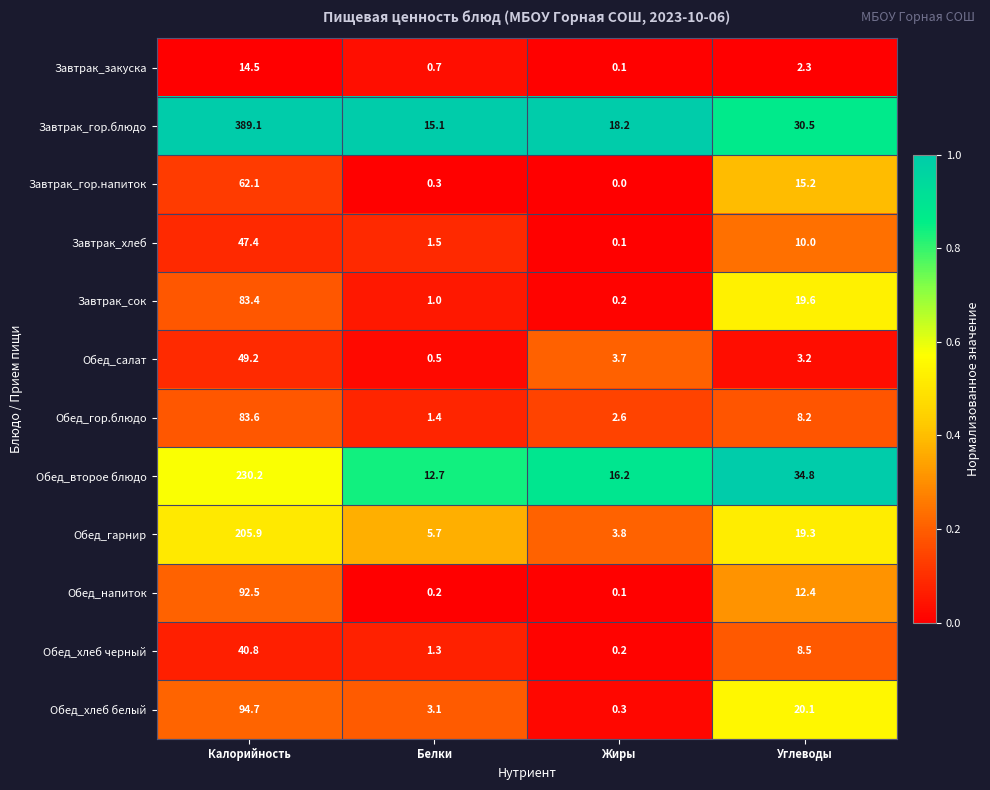

How many distinct data groups are displayed?

12